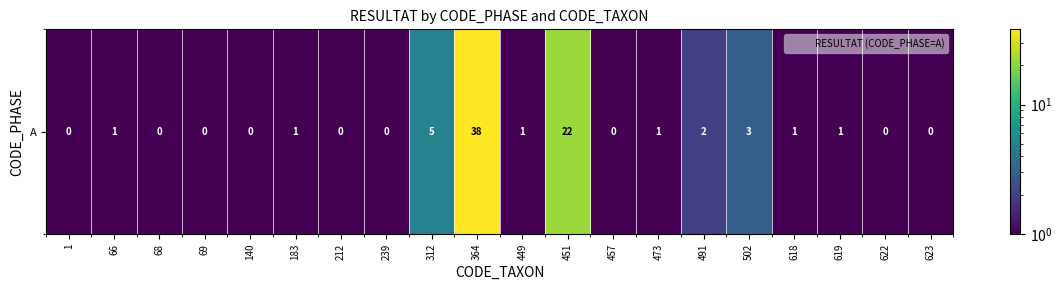

Reading right to left, extract all data points from this chart.

623=0.5	622=0.5	619=1.0	618=1.0	502=3.0	491=2.0	473=1.0	457=0.5	451=22.0	449=1.0	364=38.0	312=5.0	239=0.5	212=0.5	183=1.0	140=0.5	69=0.5	68=0.5	66=1.0	1=0.5